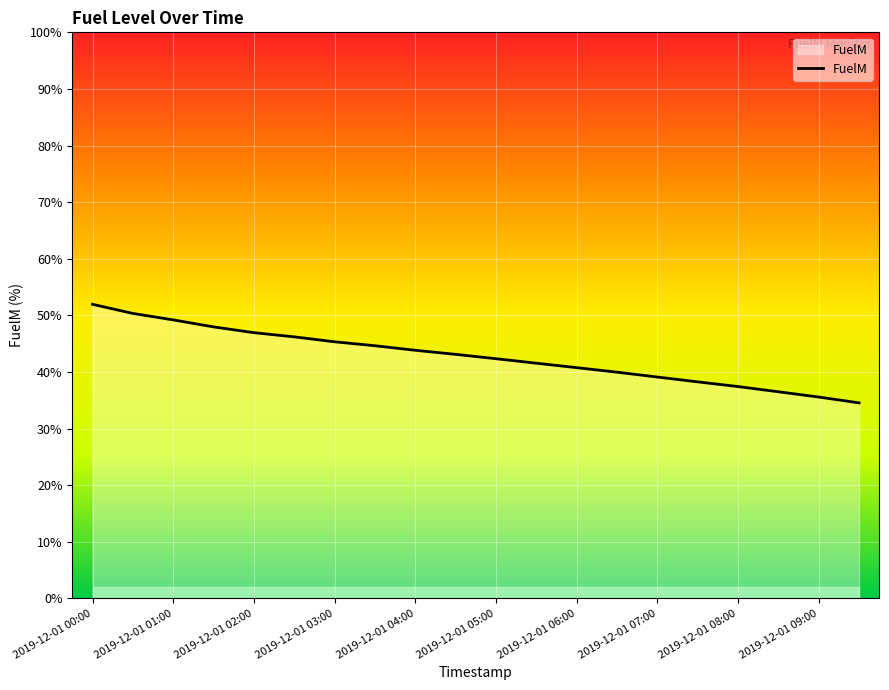

What is the smallest value displayed?

34.5